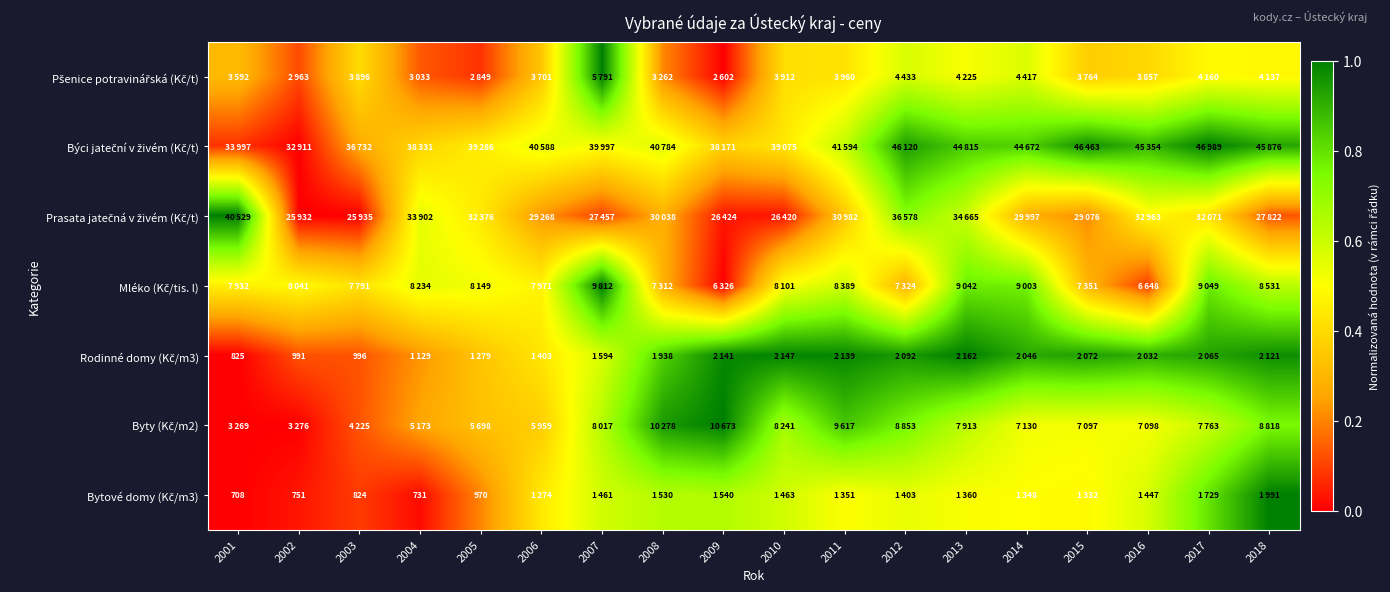

Which series has the widest spread of values?

Prasata jatečná v živém (Kč/t)